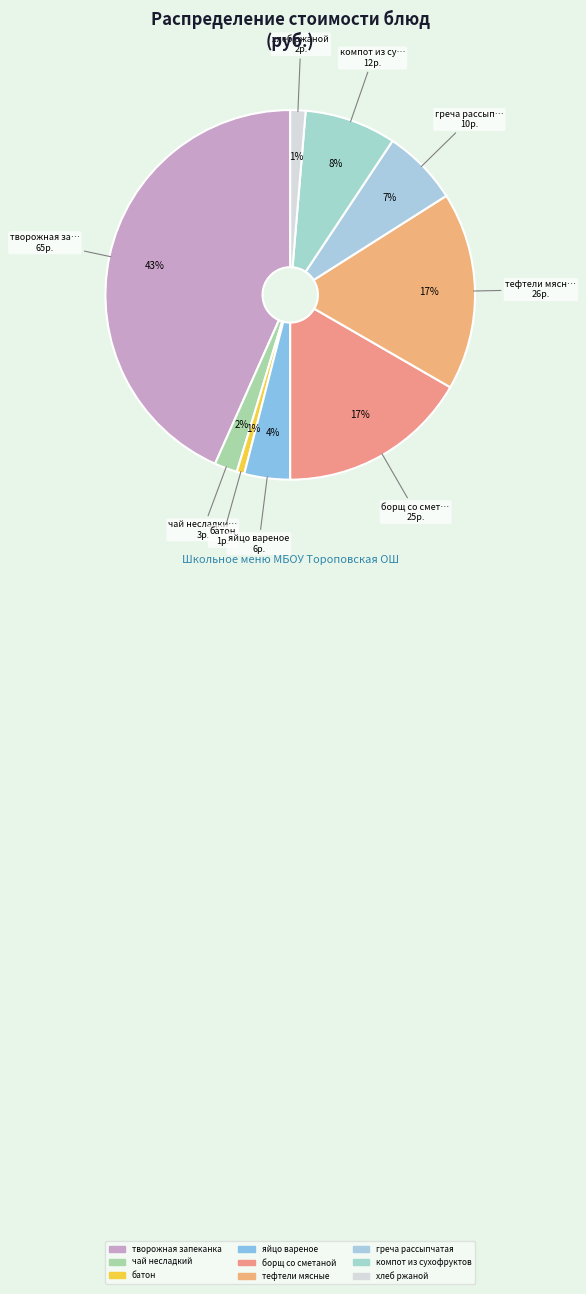

Does any single category account for the majority?

No